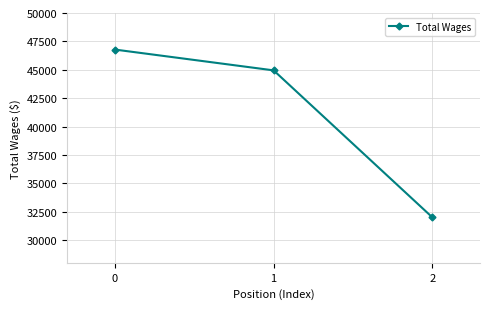

How many distinct data groups are displayed?

1